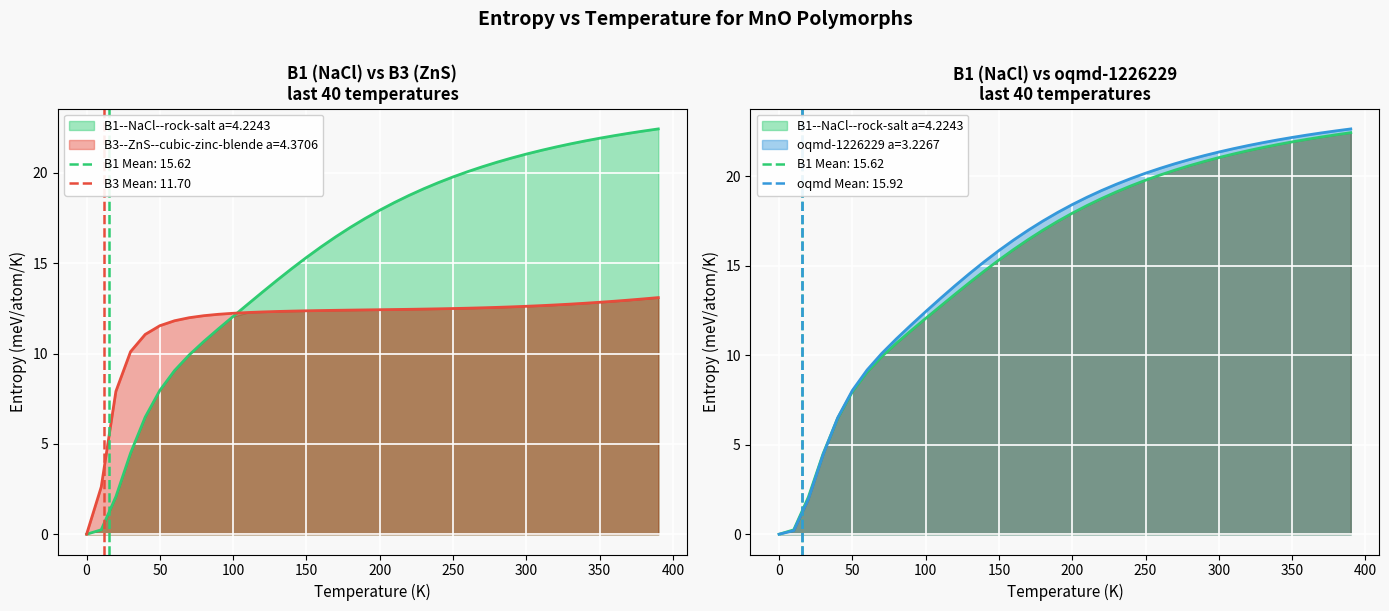

How many values in the oqmd-1226229 a=3.2267 series are below 18?

20